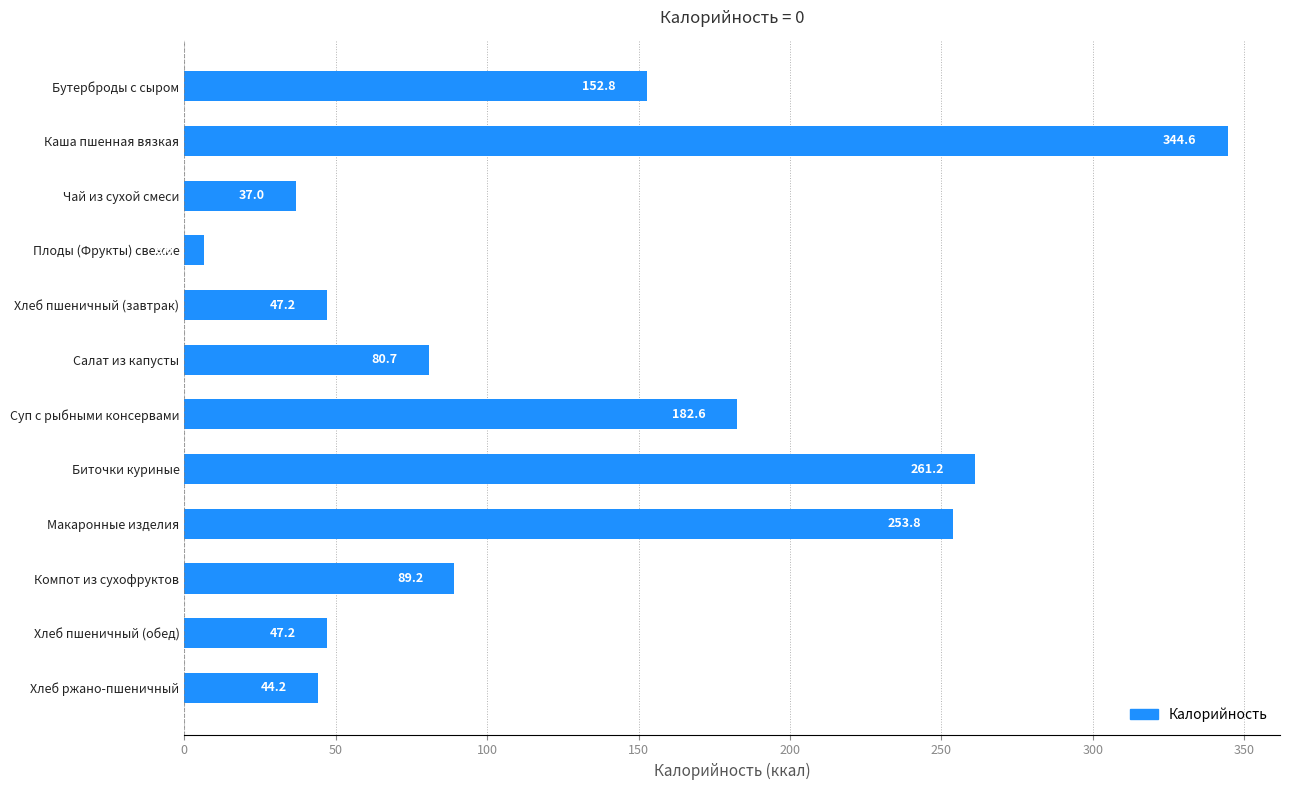

What is the difference between the maximum and minimum values?

338.0